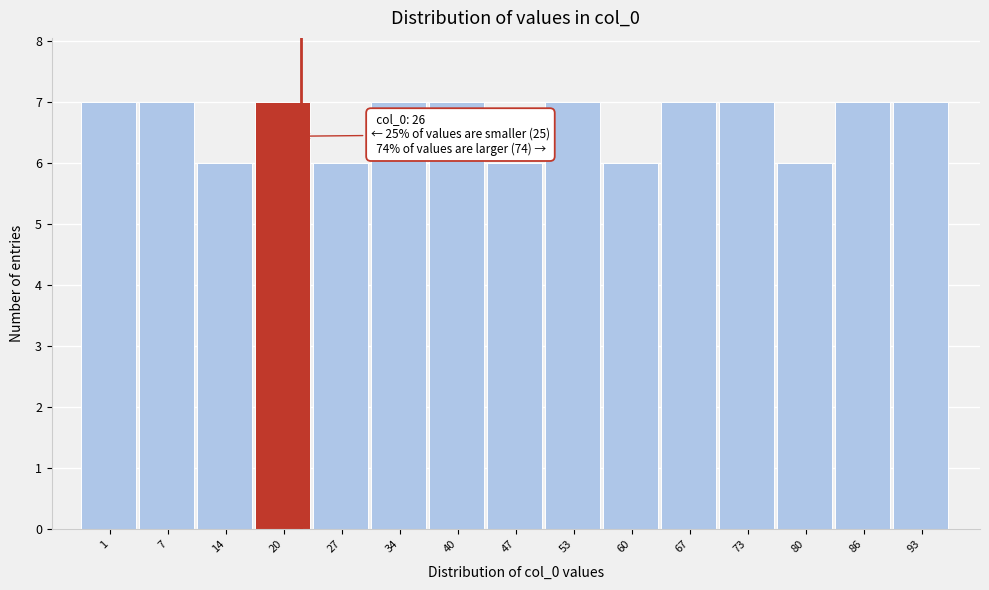

Reading left to right, list all the values displayed in this chart.

1=7	7=7	14=6	20=7	27=6	34=7	40=7	47=6	53=7	60=6	67=7	73=7	80=6	86=7	93=7